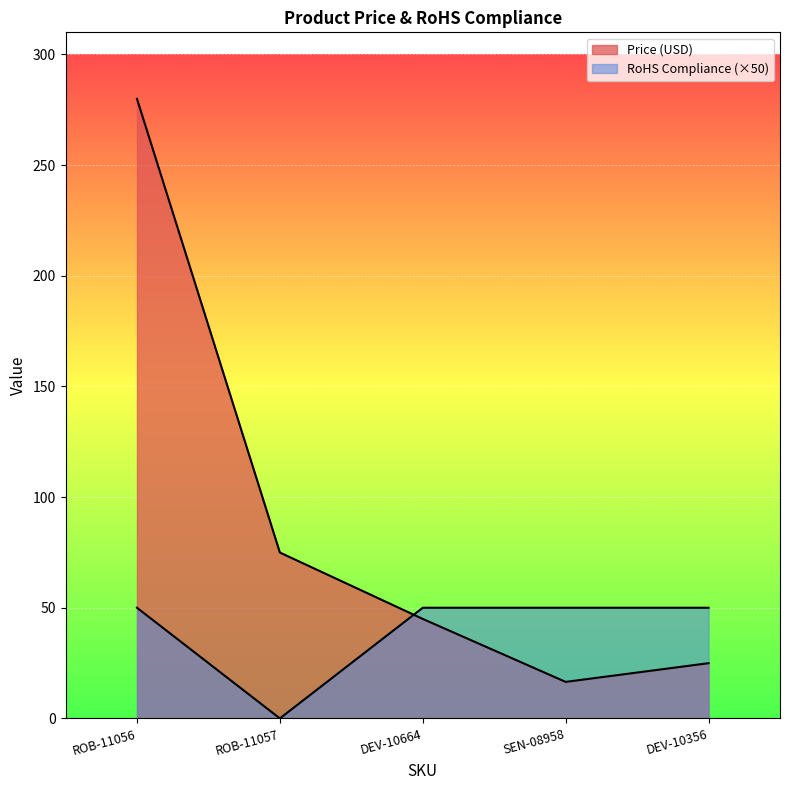

What are all the series names shown in the legend?

Price (USD), RoHS Compliance